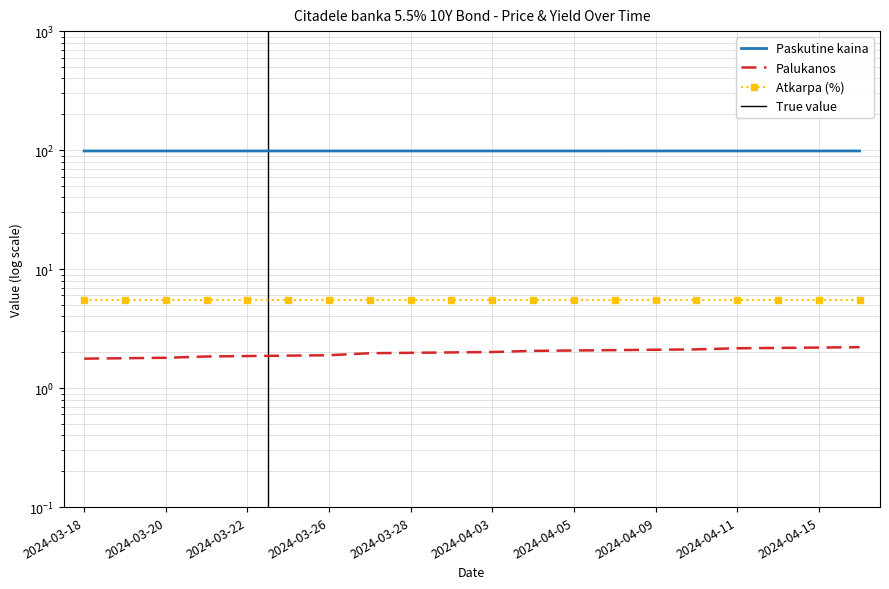

What position from the left is 2024-03-20?

3